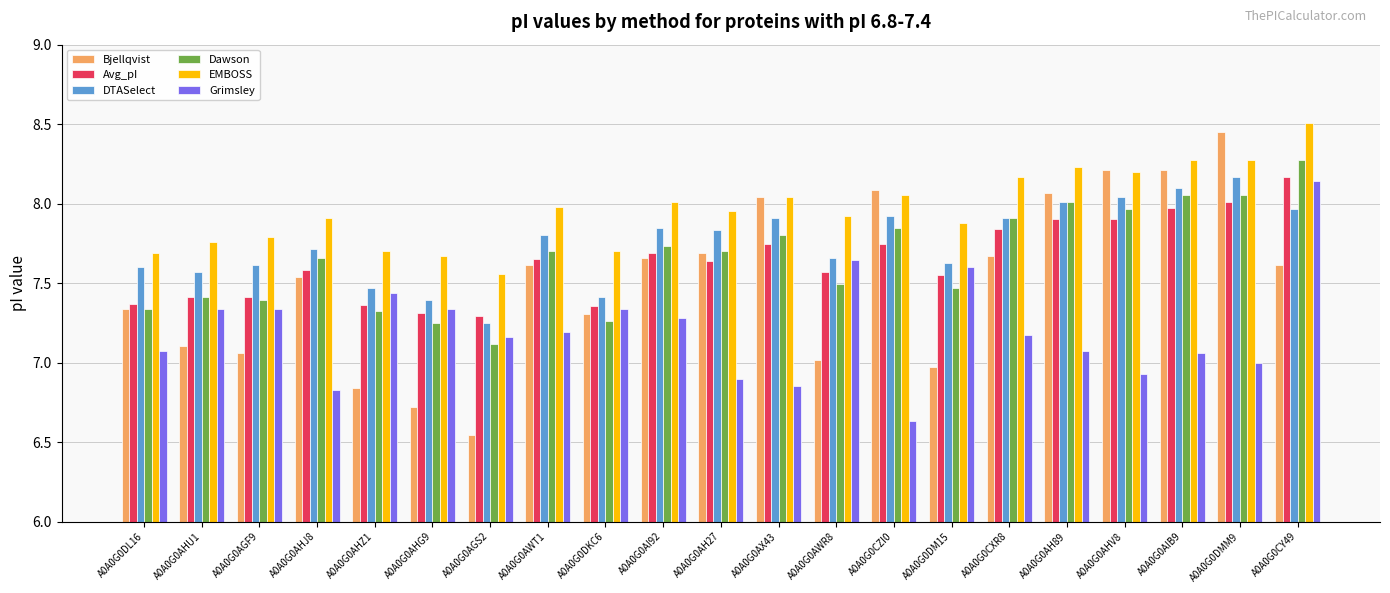

How many groups of bars are there?

21